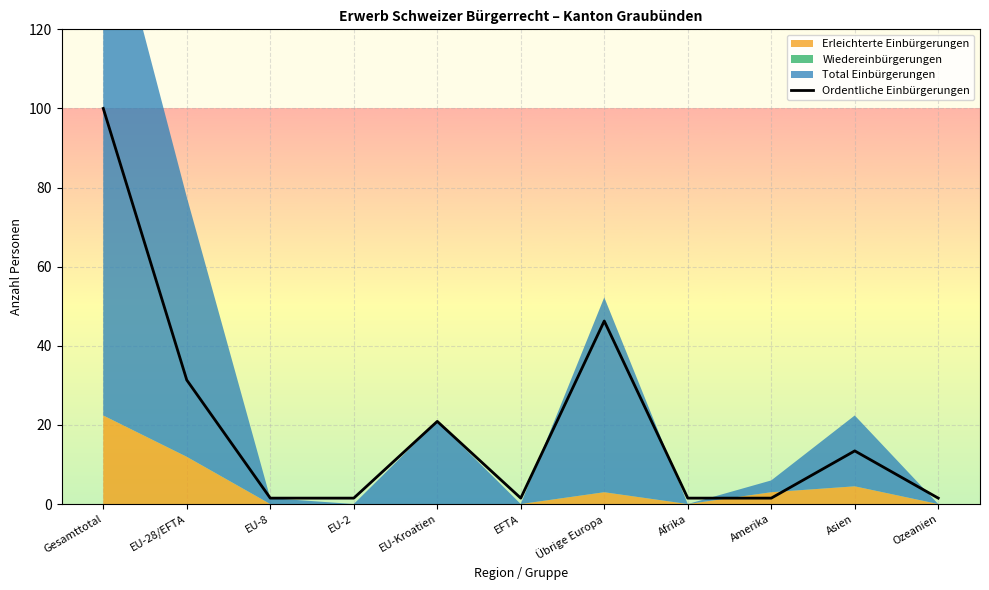

Read the value at Übrige Europa.

46.3